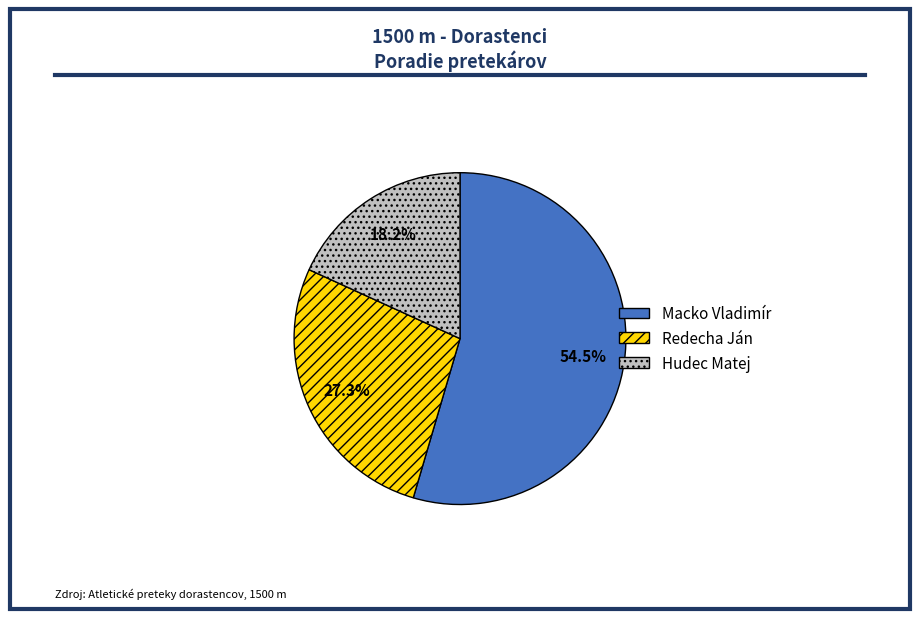

Which category has the smallest portion of the pie?

Hudec Matej